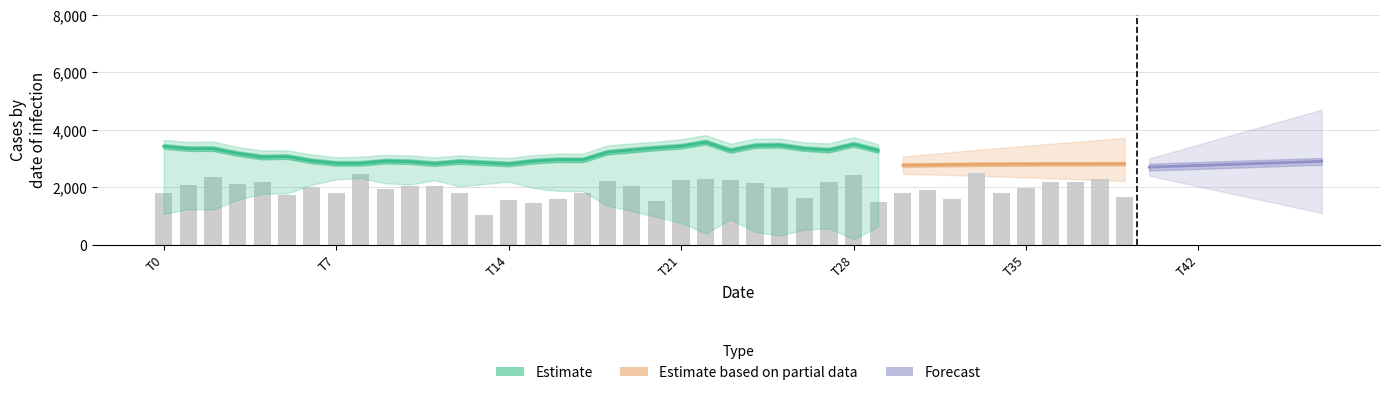

Where does the data first go above 2032?

T7